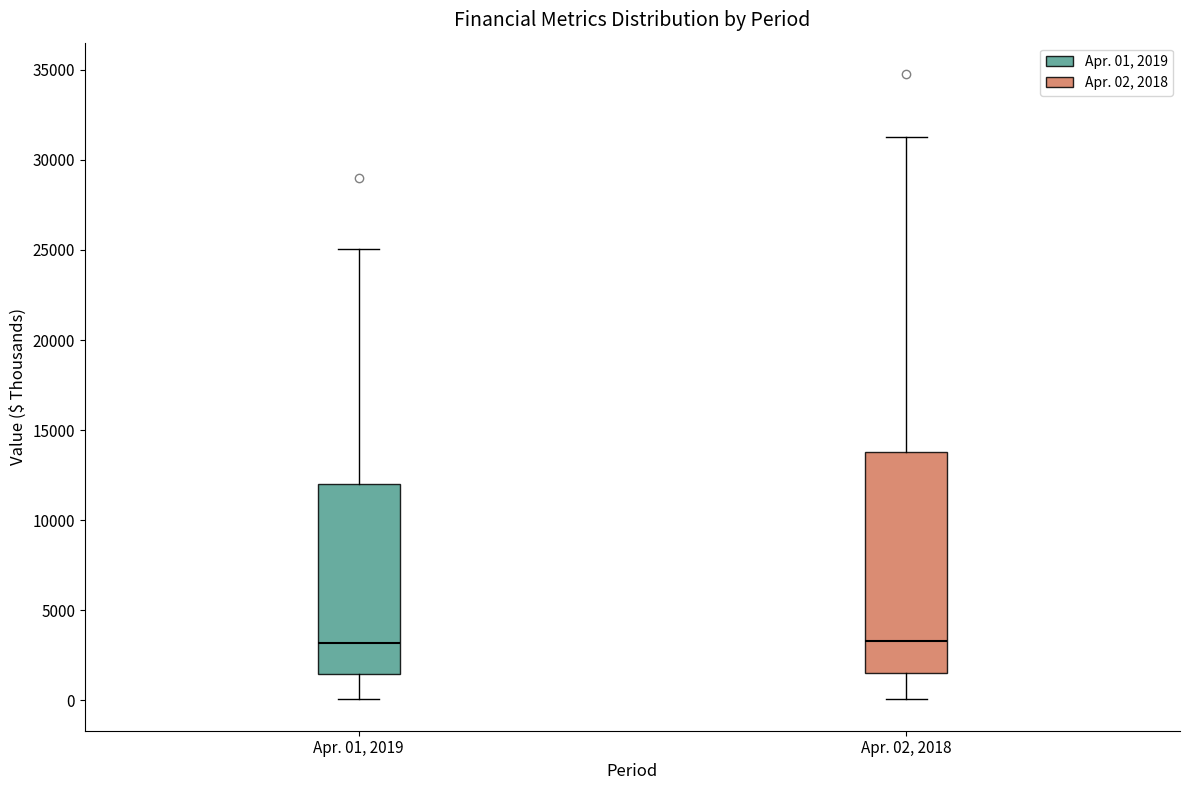

Reading left to right, read every box against the y-axis: the position of its median line, the range the box covers, and the ends of its whiskers. The values are not printed on the chart, so give them approximately, as read against the axis.

Apr. 01, 2019: median 3000, box 1500 to 12000, whiskers 0 to 25000
Apr. 02, 2018: median 3500, box 1500 to 14000, whiskers 0 to 31500